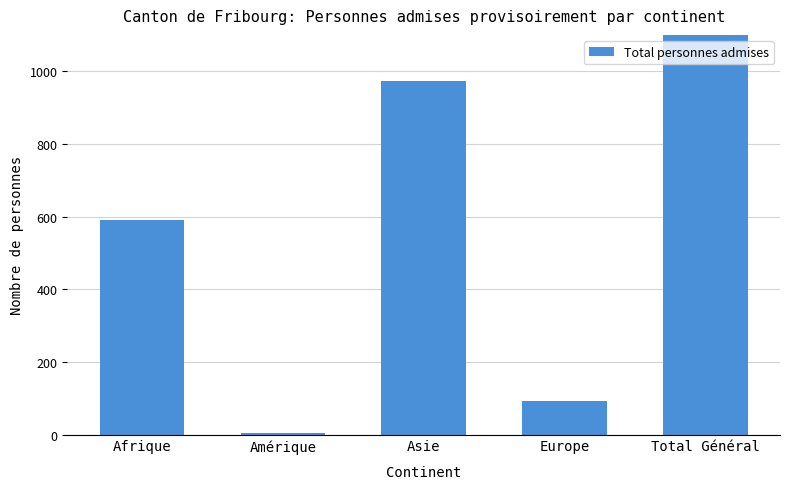

Count the number of data series in this chart.

1